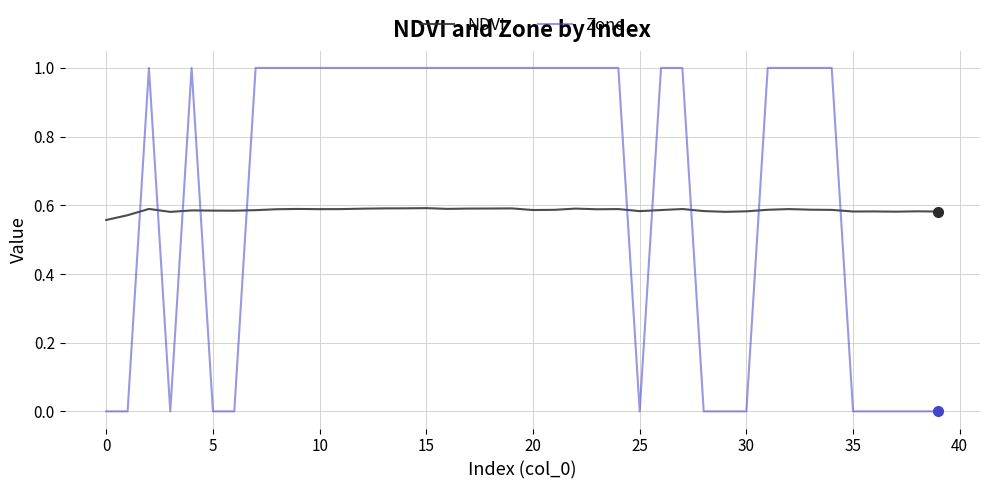

Which series has the largest total across all categories?

Zone